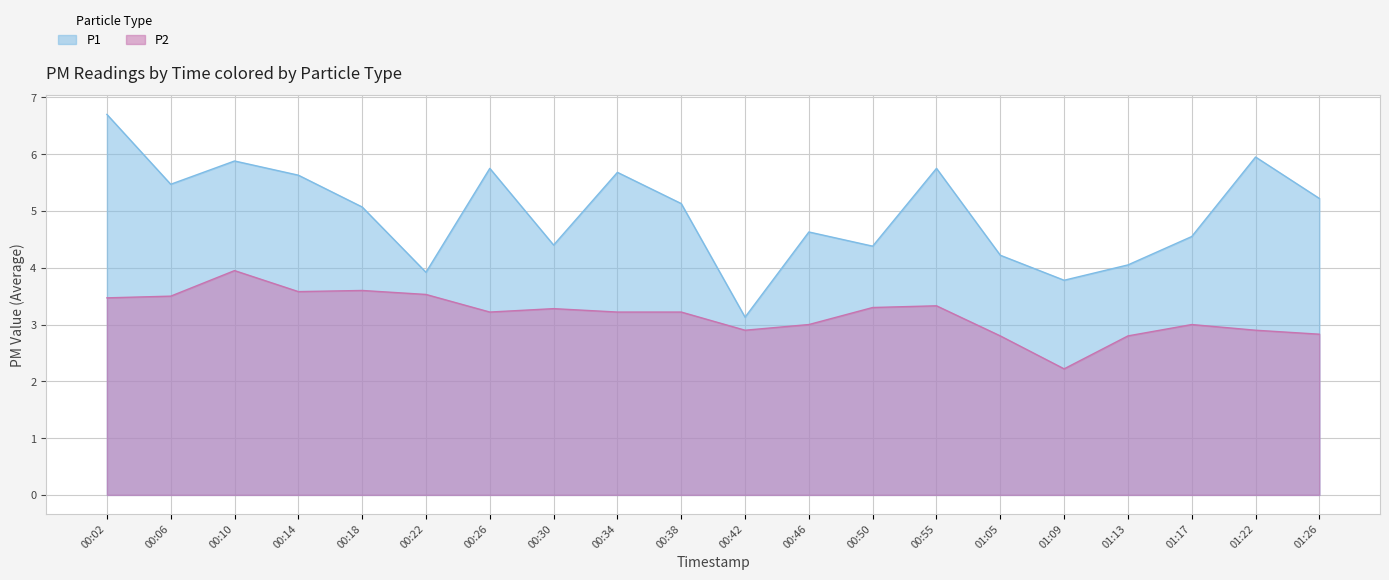

Which series changed the most between 00:02 and 00:55?

P1